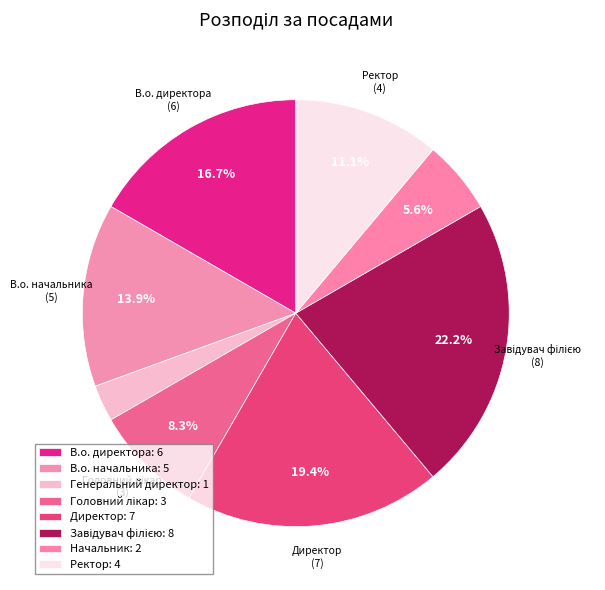

Which category has the biggest portion of the pie?

Завідувач філією